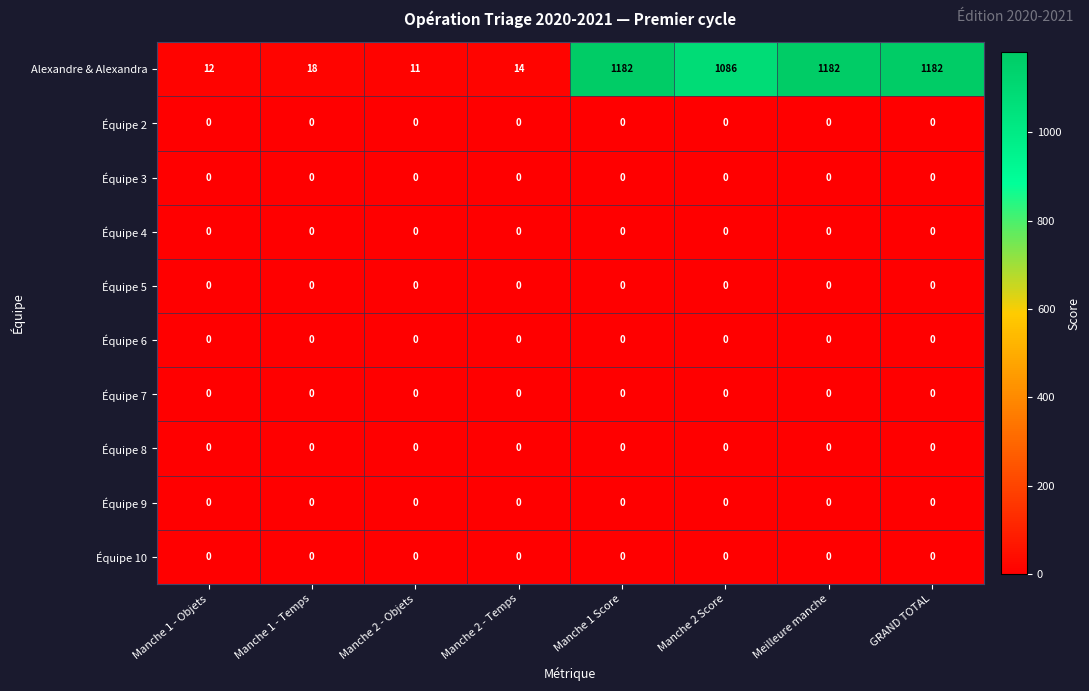

What is the maximum value shown in the chart?

1182